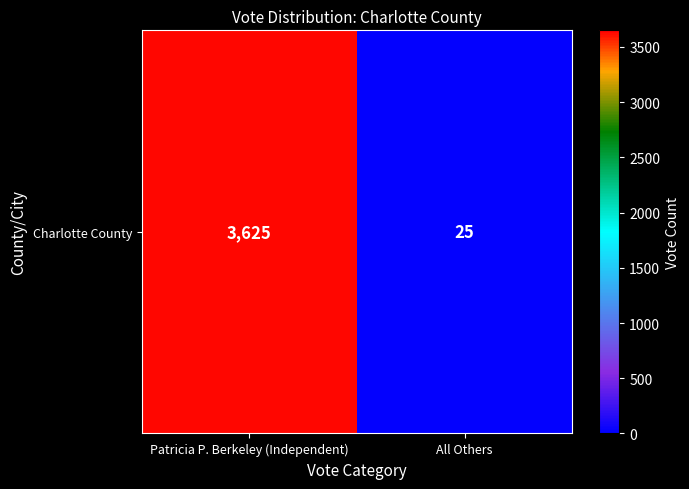

At which label is the value closest to 1825?

Patricia P. Berkeley (Independent)